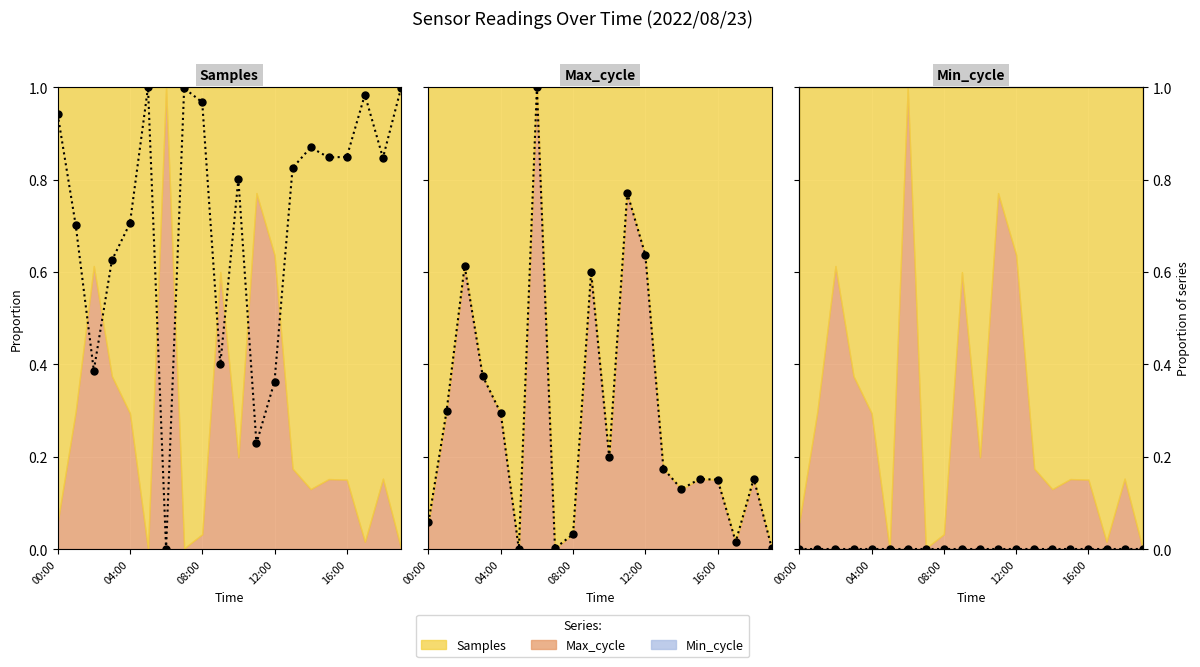

At which category is the sum across all series the highest?

00:00